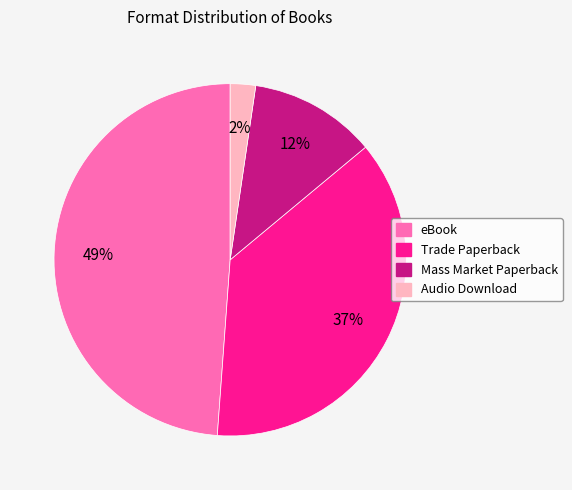

Is the sum of Mass Market Paperback and Audio Download greater than half?

No